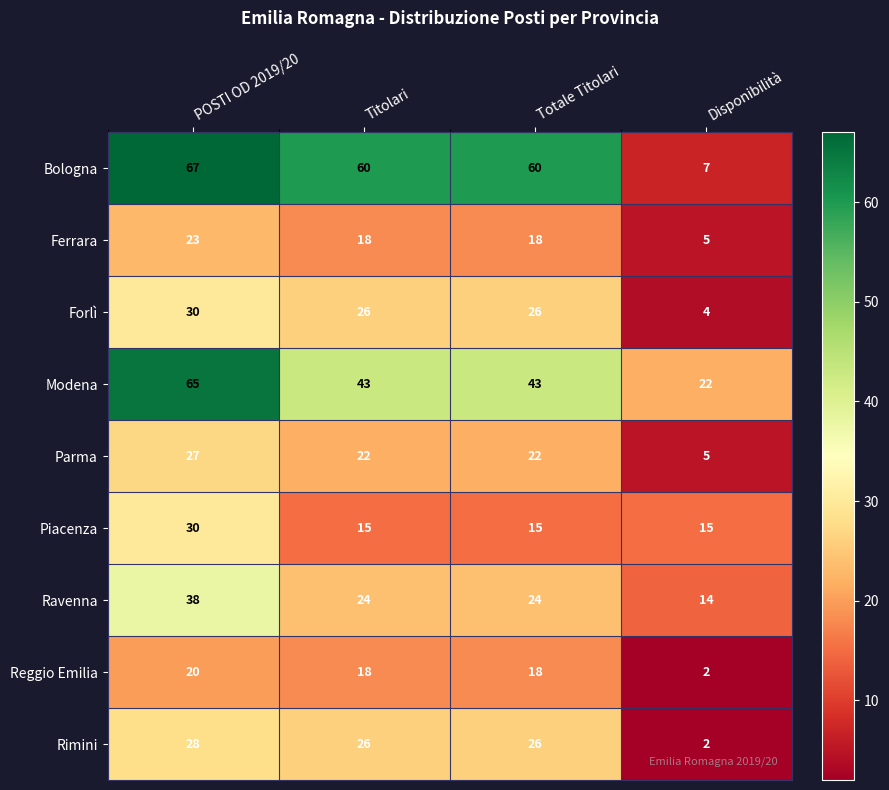

What is the sum of all Parma values?

76